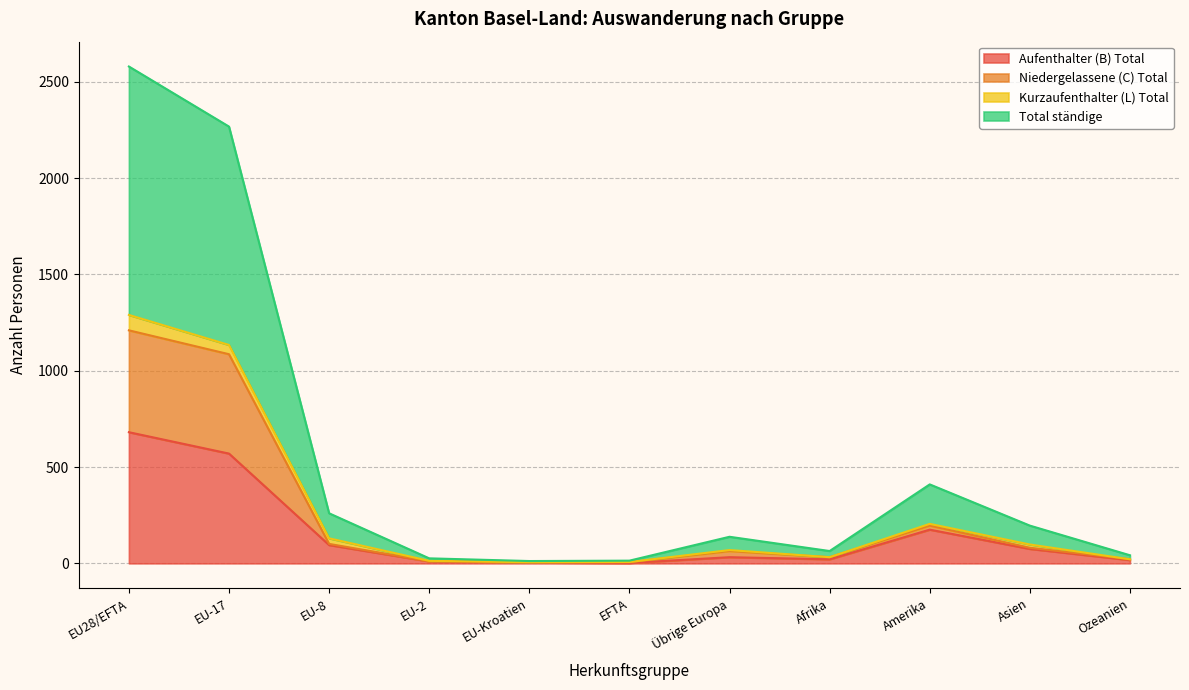

True or false: Aufenthalter (B) Total and Total ständige cross at least once.

False